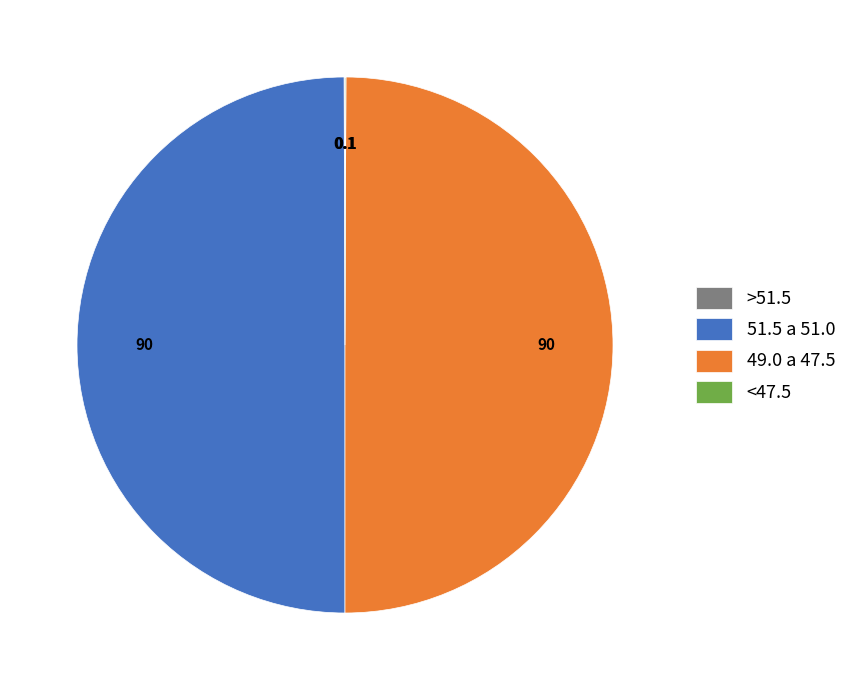

Approximately how many times larger is the value at 49.0 a 47.5 compared to 51.5 a 51.0?

1.0